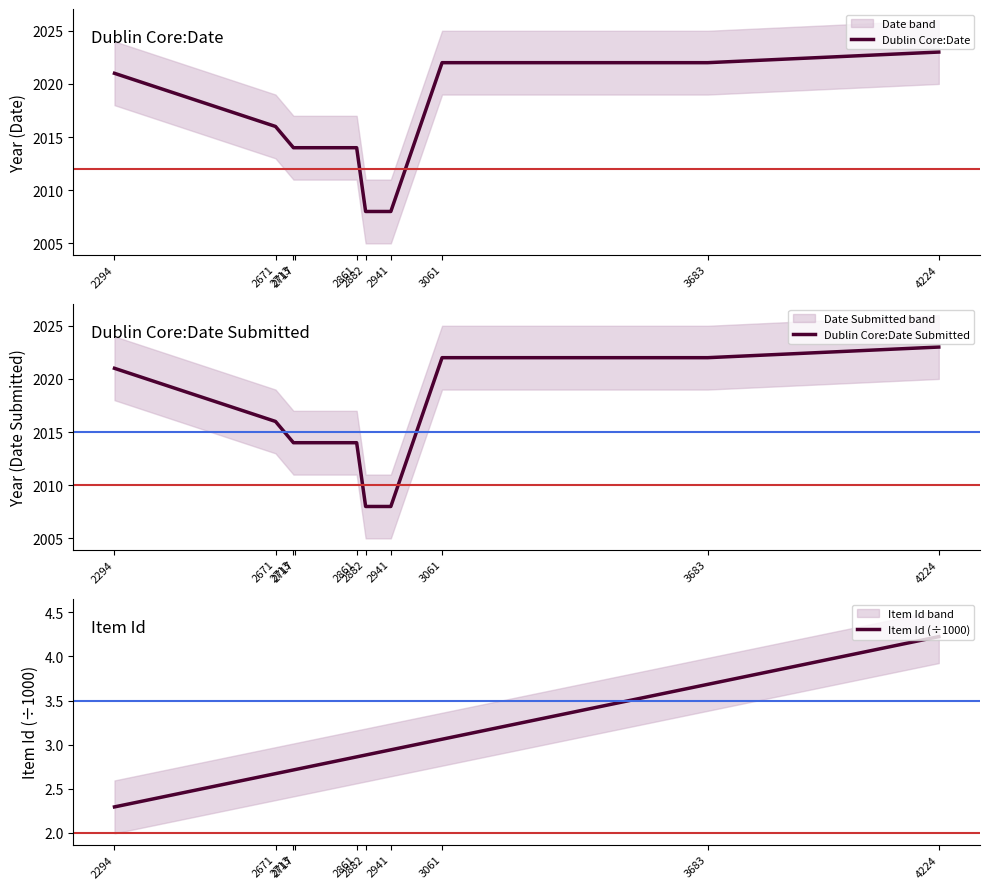

Reading left to right, list all the values displayed in this chart.

Dublin Core:Date: 2294=2021.0	2671=2016.0	2713=2014.0	2717=2014.0	2861=2014.0	2882=2008.0	2941=2008.0	3061=2022.0	3683=2022.0	4224=2023.0
Dublin Core:Date Submitted: 2294=2021.0	2671=2016.0	2713=2014.0	2717=2014.0	2861=2014.0	2882=2008.0	2941=2008.0	3061=2022.0	3683=2022.0	4224=2023.0
Item Id (÷1000): 2294=2.3	2671=2.7	2713=2.7	2717=2.7	2861=2.9	2882=2.9	2941=2.9	3061=3.1	3683=3.7	4224=4.2